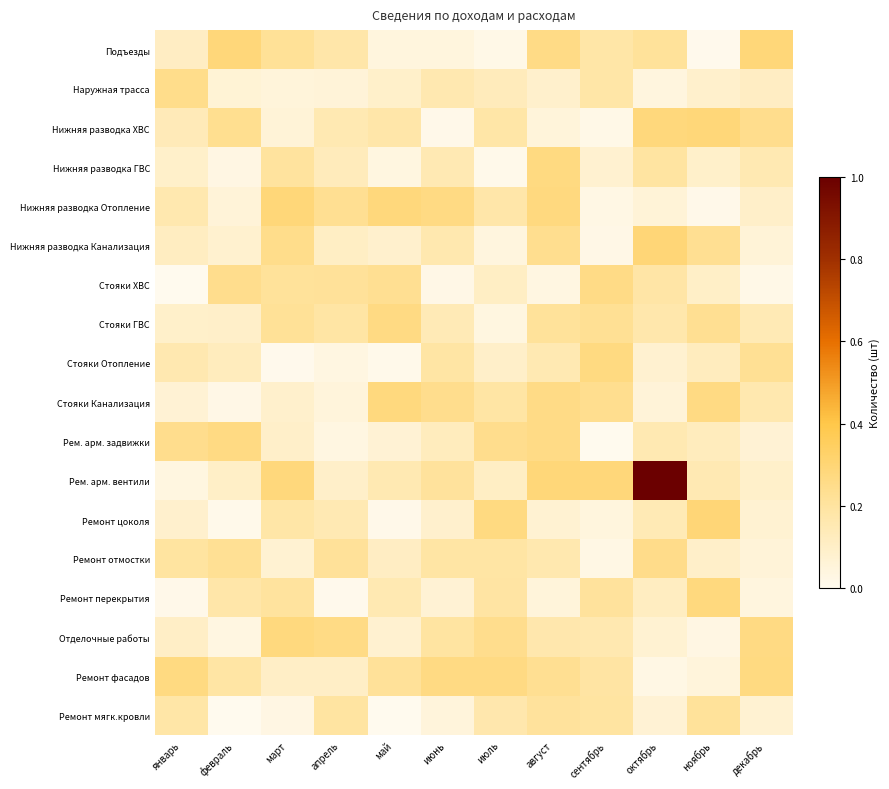

Count the number of data series in this chart.

18